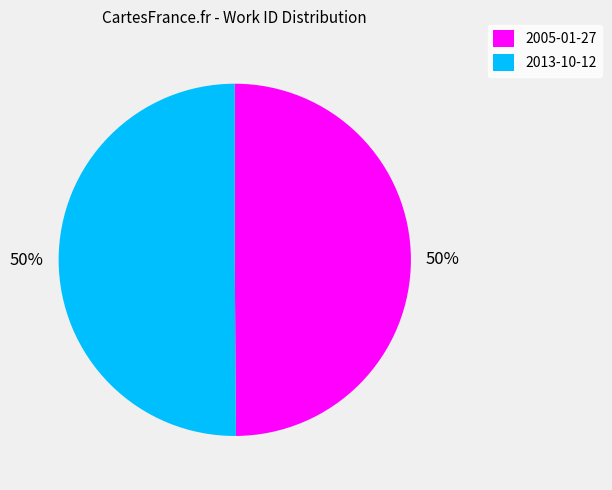

To the nearest percent, what is the average slice percentage?

50%